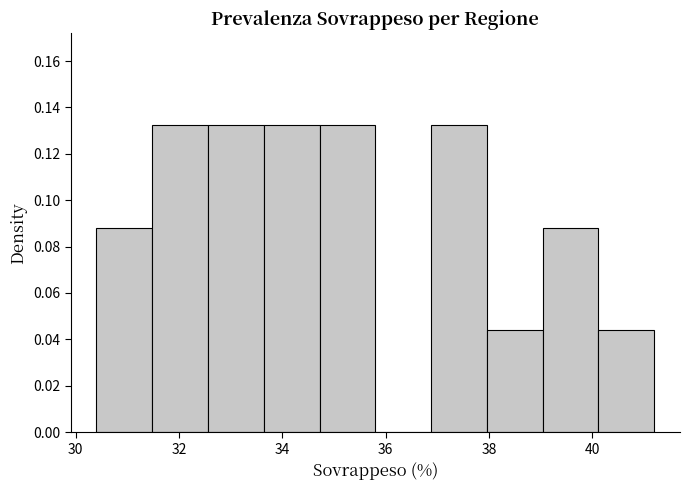

Reading left to right, transcribe this chart: for each bar, give the range it covers on the x-axis and its height. Neither the bar edges nor the heights are printed on the chart, so give them approximately, as read against the axes.

30.40 to 31.48: 0.088
31.48 to 32.56: 0.132
32.56 to 33.64: 0.132
33.64 to 34.72: 0.132
34.72 to 35.80: 0.132
35.80 to 36.88: 0
36.88 to 37.96: 0.132
37.96 to 39.04: 0.044
39.04 to 40.12: 0.088
40.12 to 41.20: 0.044